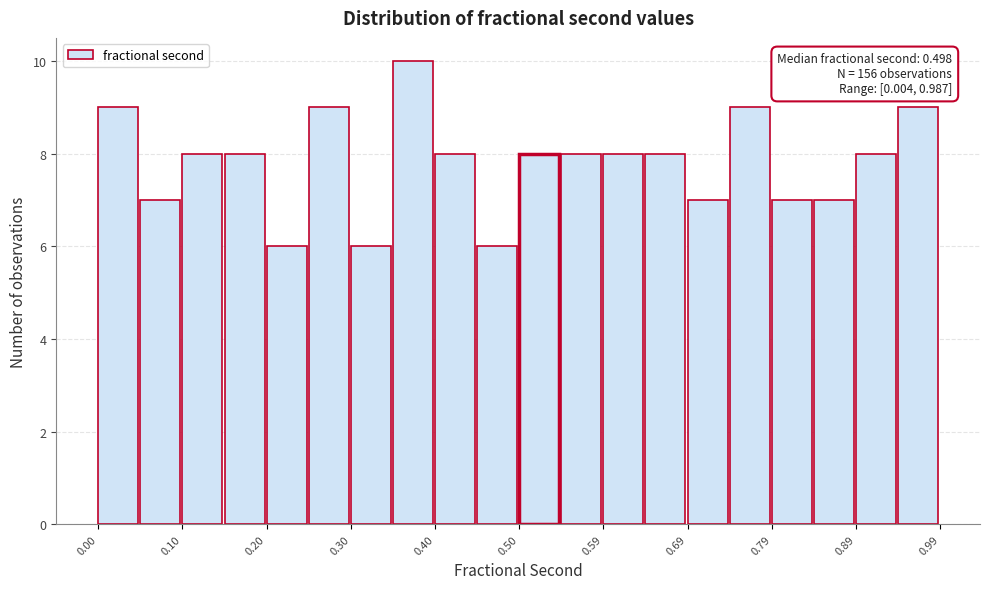

Over which range of the x-axis is the bar tallest?

0.35 to 0.40